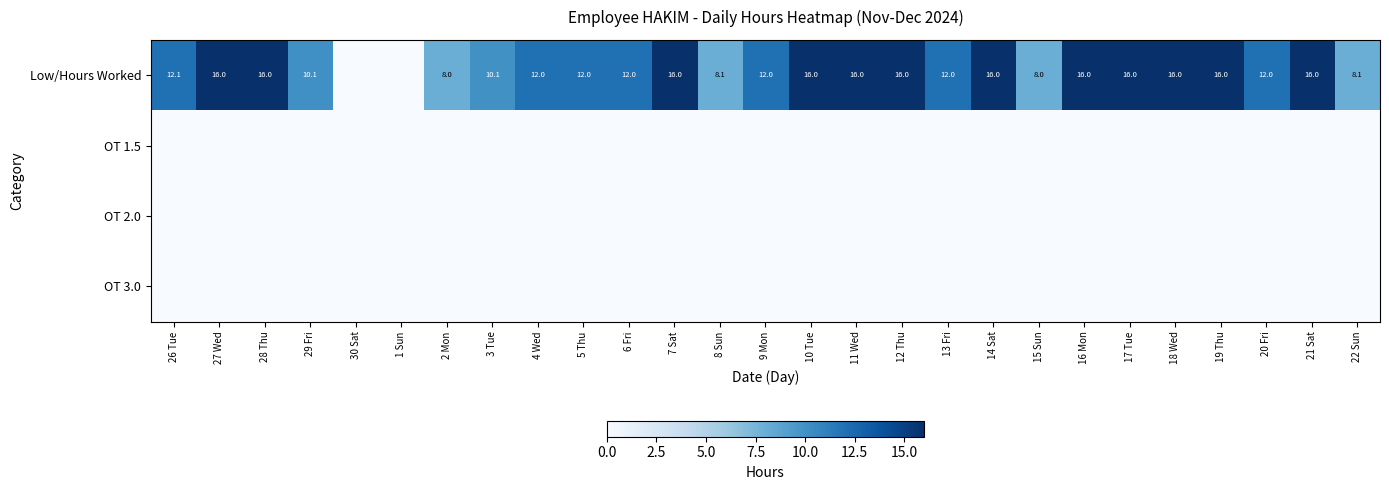

The value of Low/Hours Worked at 10 Tue is 22.9. True or false?

False